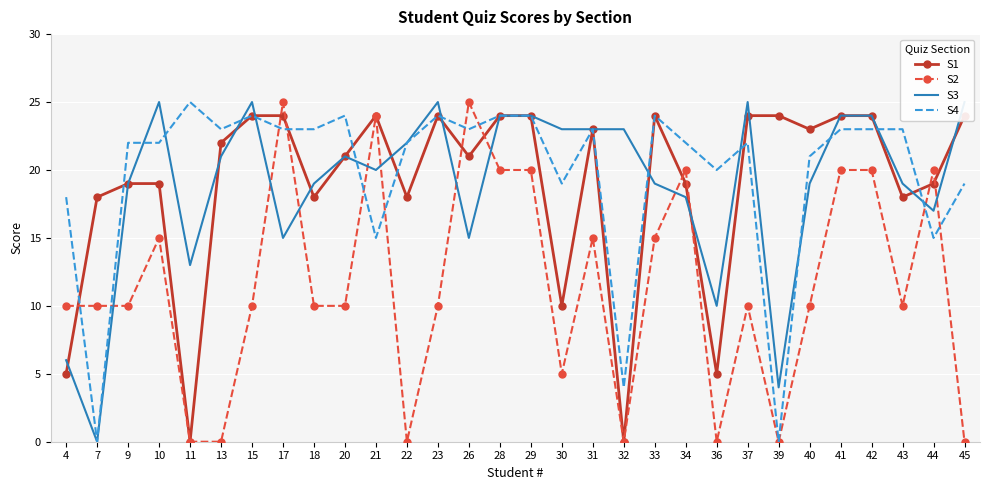

What is the difference between the S4 values at 44 and 30?

4